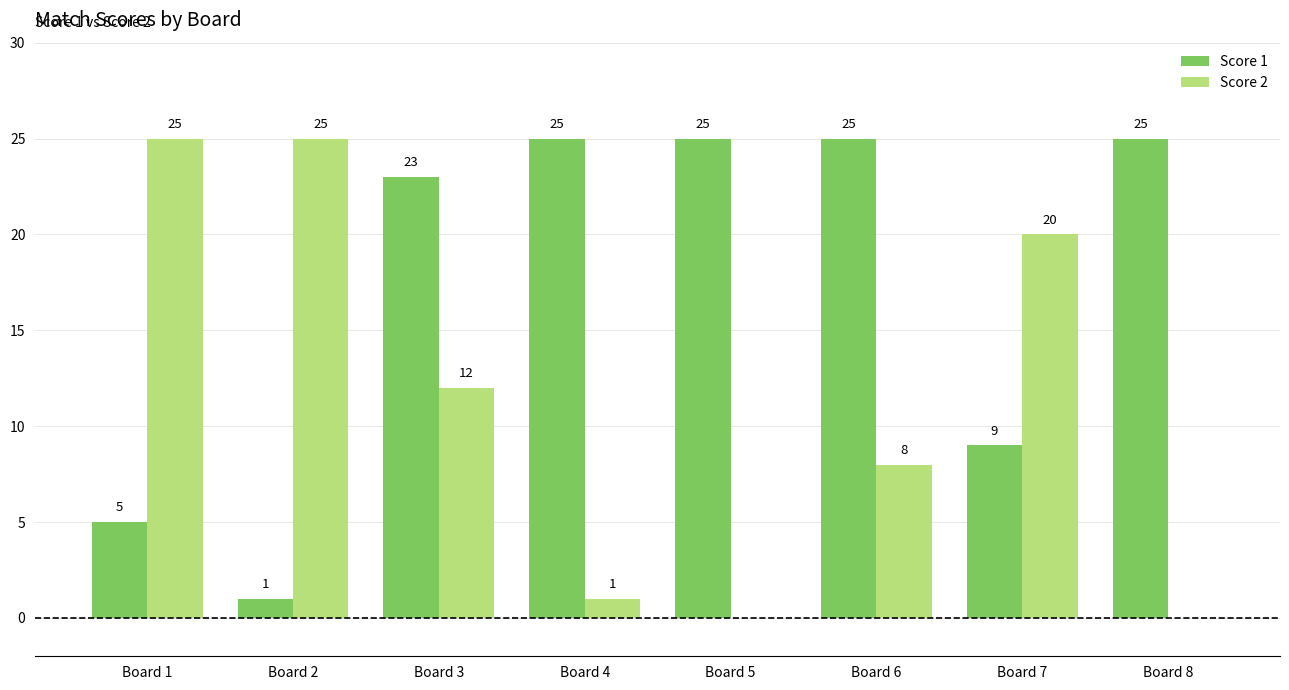

Which series has the largest total across all categories?

Score 1